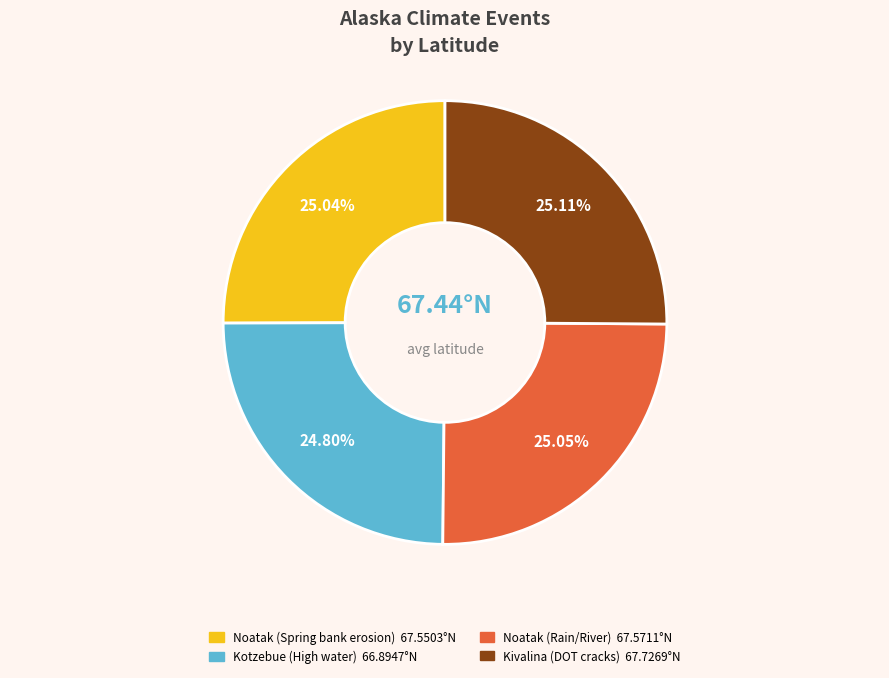

Approximately how many times larger is the value at Noatak (Rain/River) compared to Kotzebue (High water)?

1.0